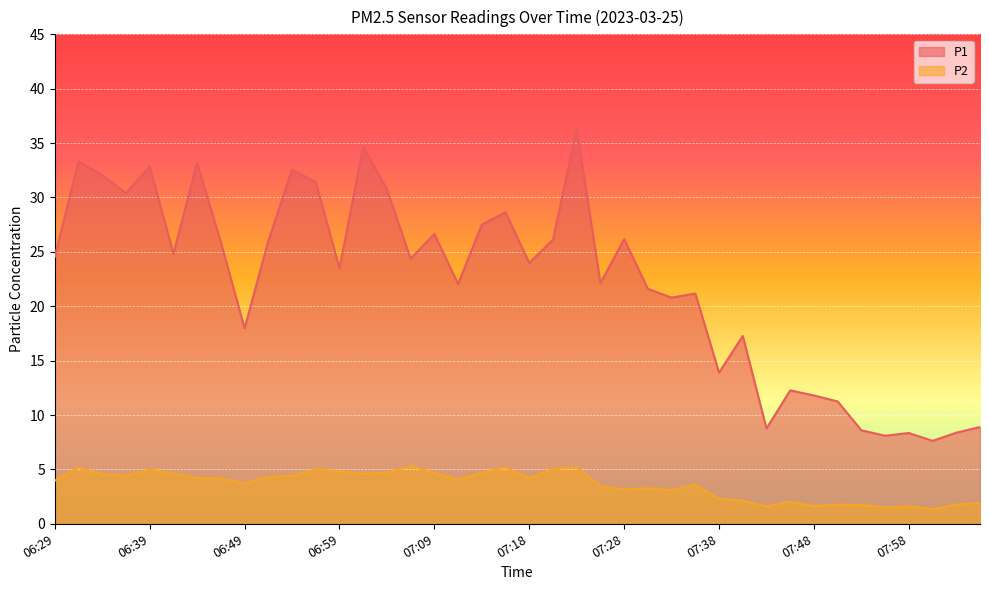

Where is the first local maximum for P1?

06:32